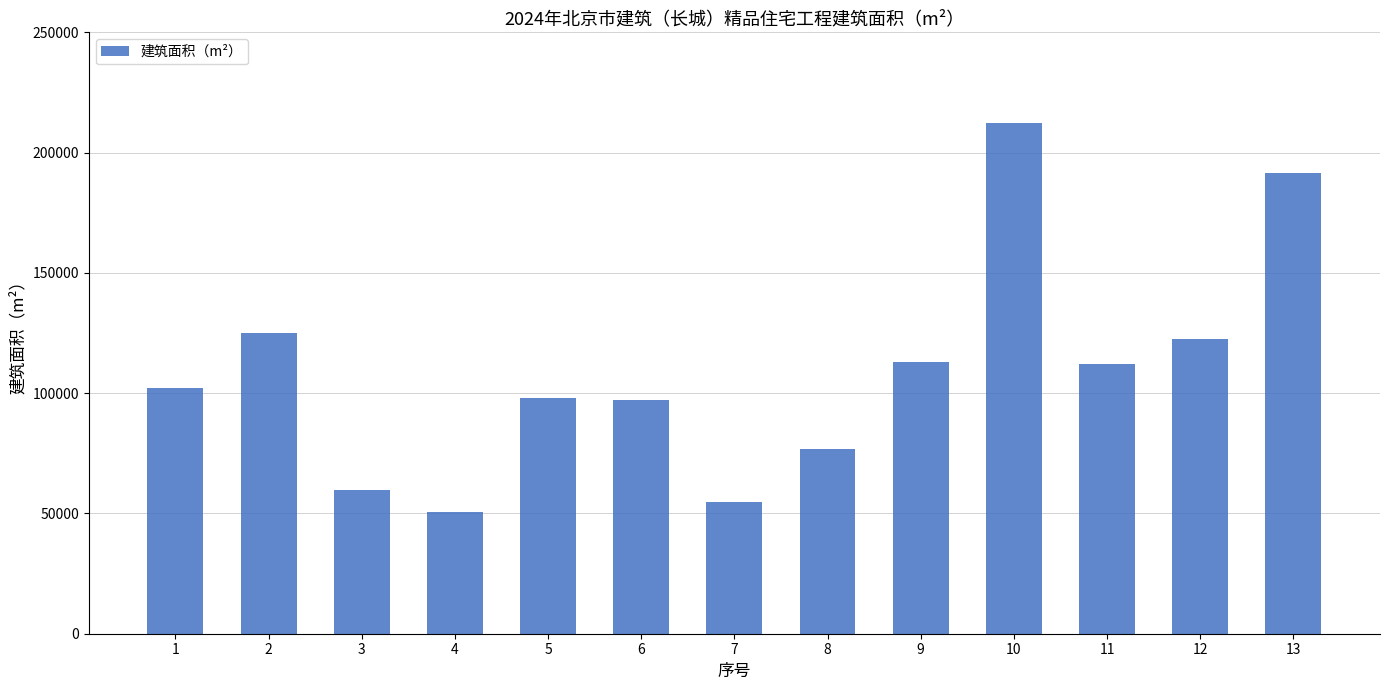

What is the ratio of the value at 7 to the value at 10?

0.3